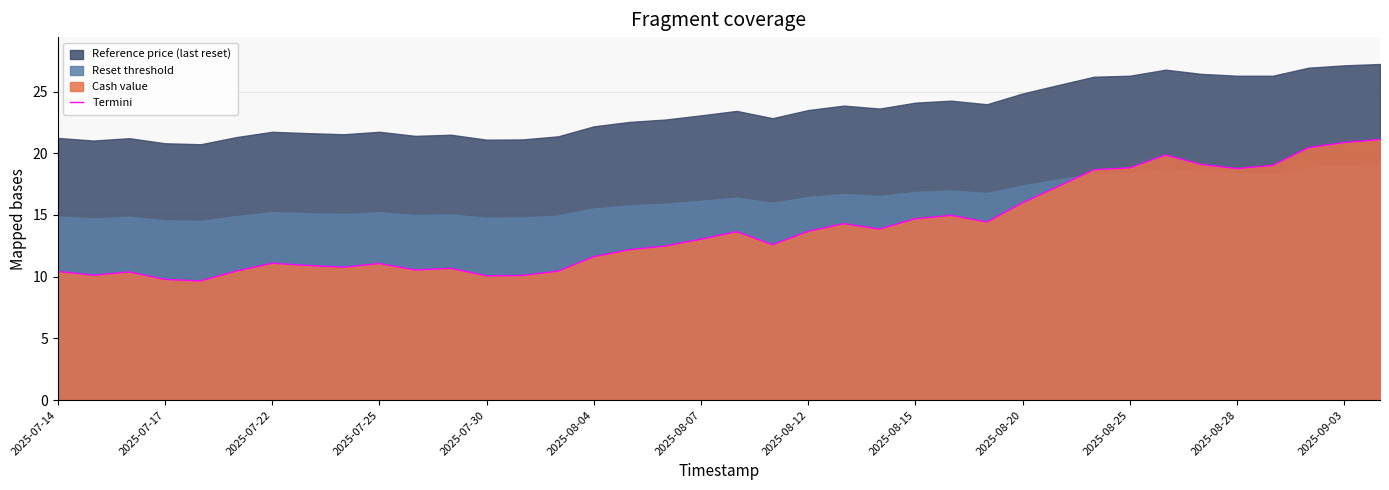

What is the minimum value for Termini?

9.7